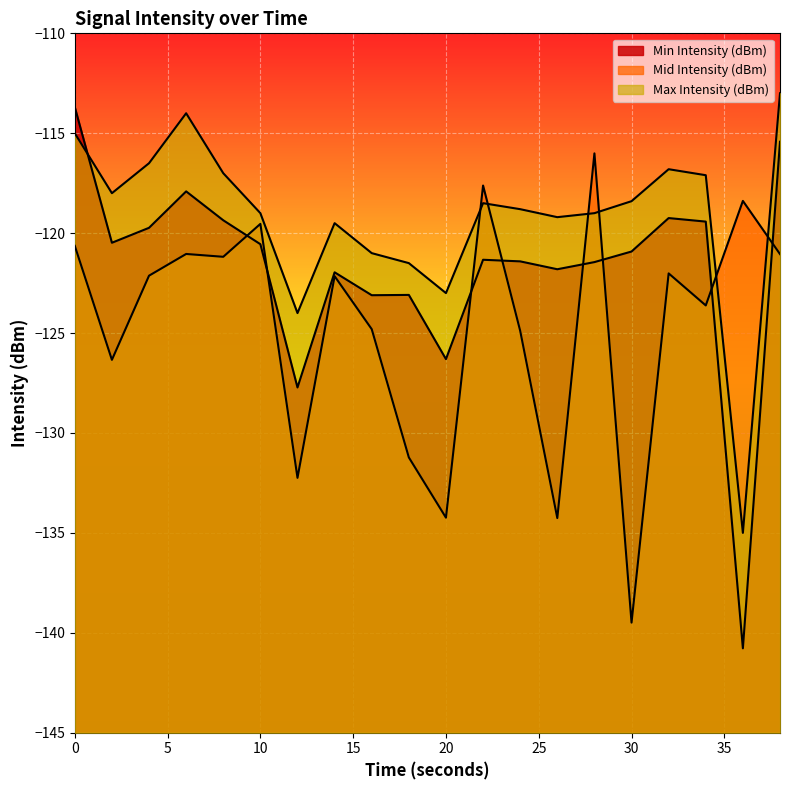

Which series has the largest range (max minus min)?

Min Intensity (dBm)